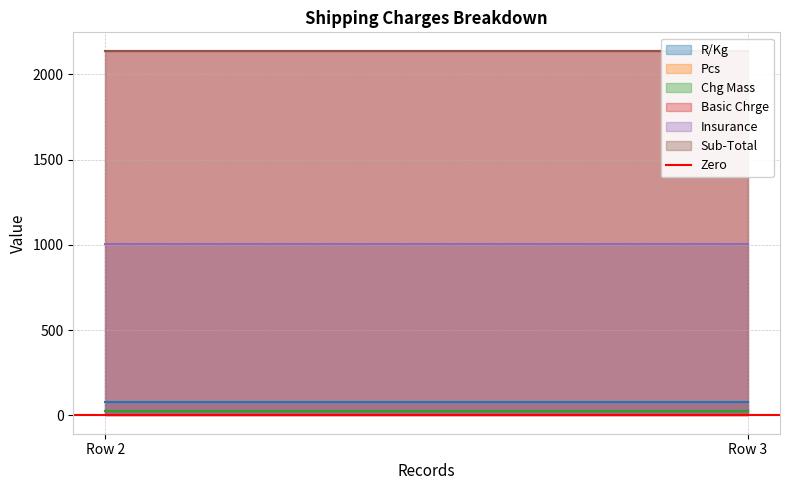

Reading left to right, extract all data points from this chart.

R/Kg: Row 2=80.8	Row 3=80.8
Pcs: Row 2=1.0	Row 3=1.0
Chg Mass: Row 2=26.5	Row 3=26.5
Basic Chrge: Row 2=2140.0	Row 3=2140.0
Insurance: Row 2=1004.2	Row 3=1004.2
Sub-Total: Row 2=2140.0	Row 3=2140.0